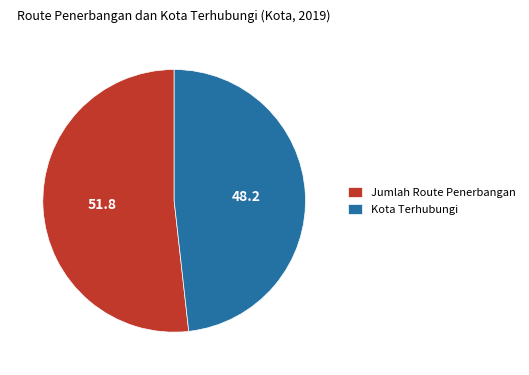

True or false: Jumlah Route Penerbangan accounts for 52% of the total.

True